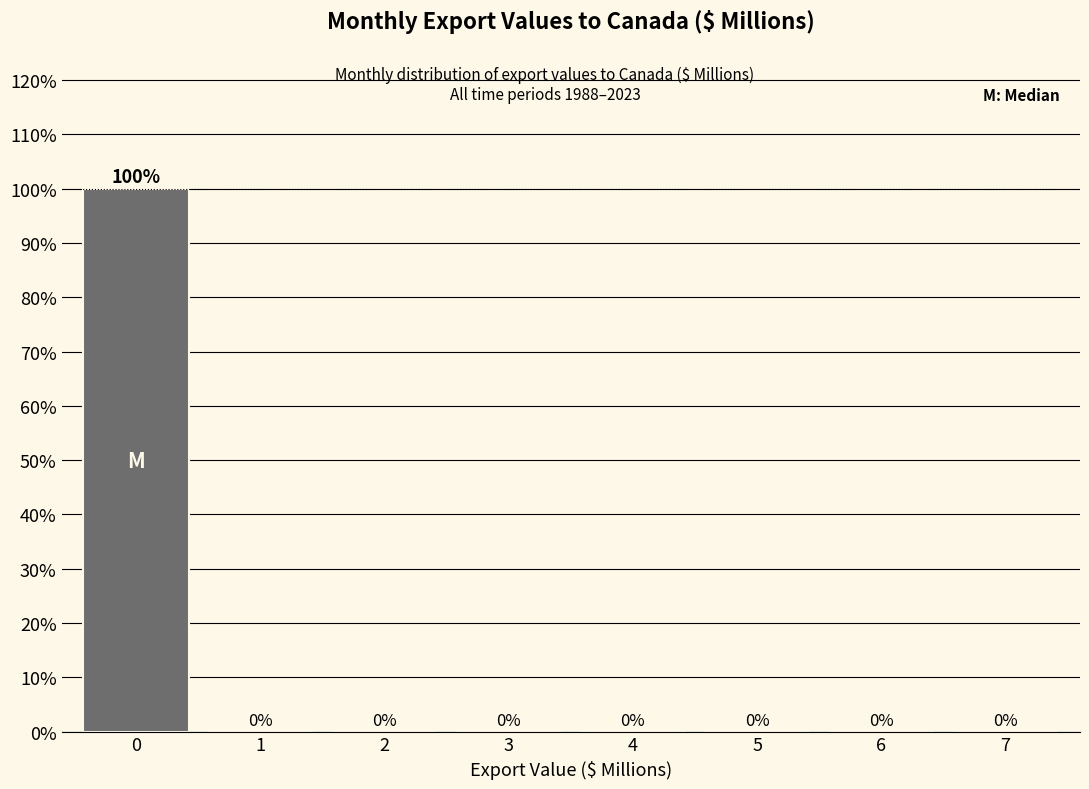

Reading left to right, what are all the values shown in this chart?

0=100	1=0	2=0	3=0	4=0	5=0	6=0	7=0